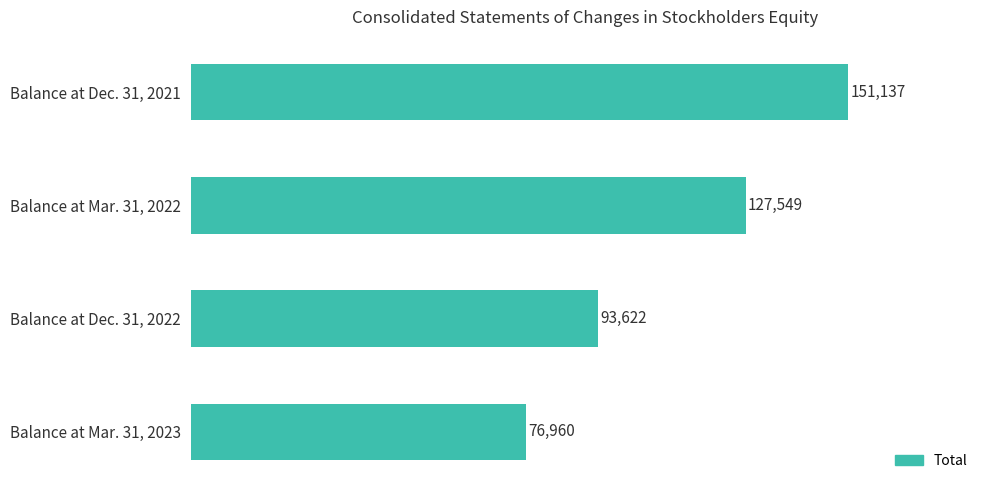

Approximately how many times larger is the value at Balance at Mar. 31, 2022 compared to Balance at Dec. 31, 2021?

0.8